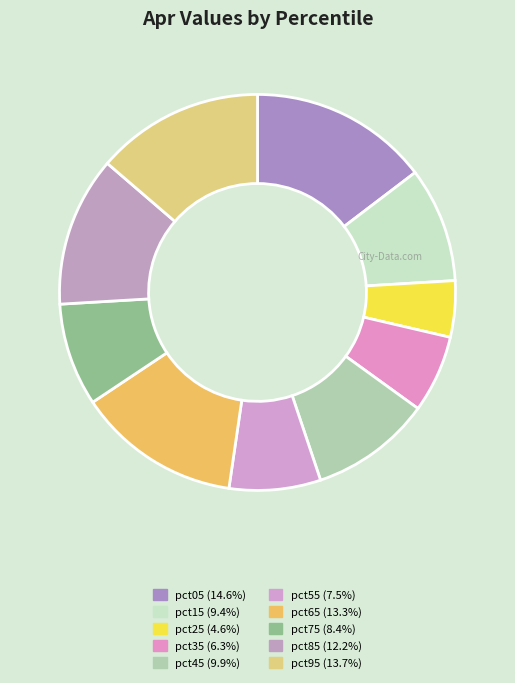

True or false: pct35 accounts for 6% of the total.

True